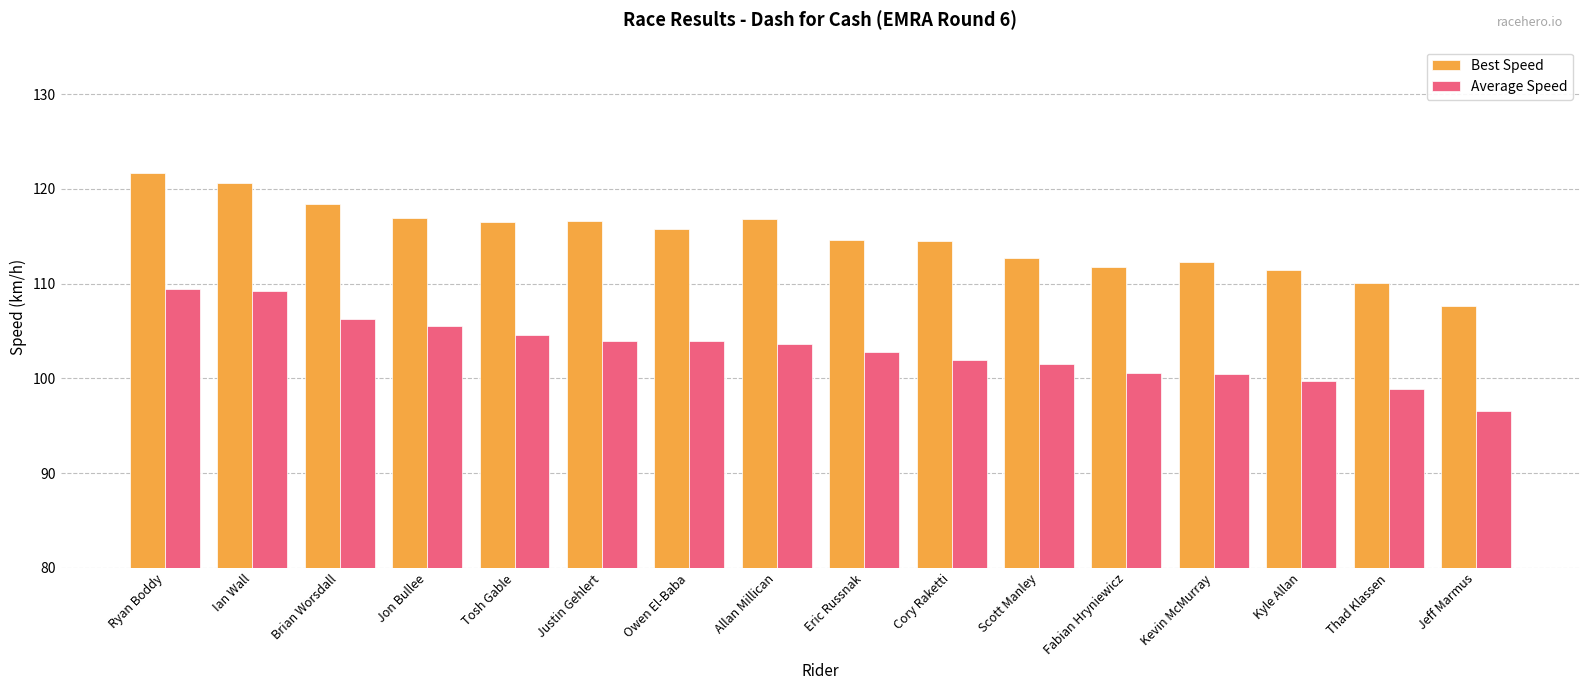

Which category has the highest value in the Best Speed series?

Ryan Boddy